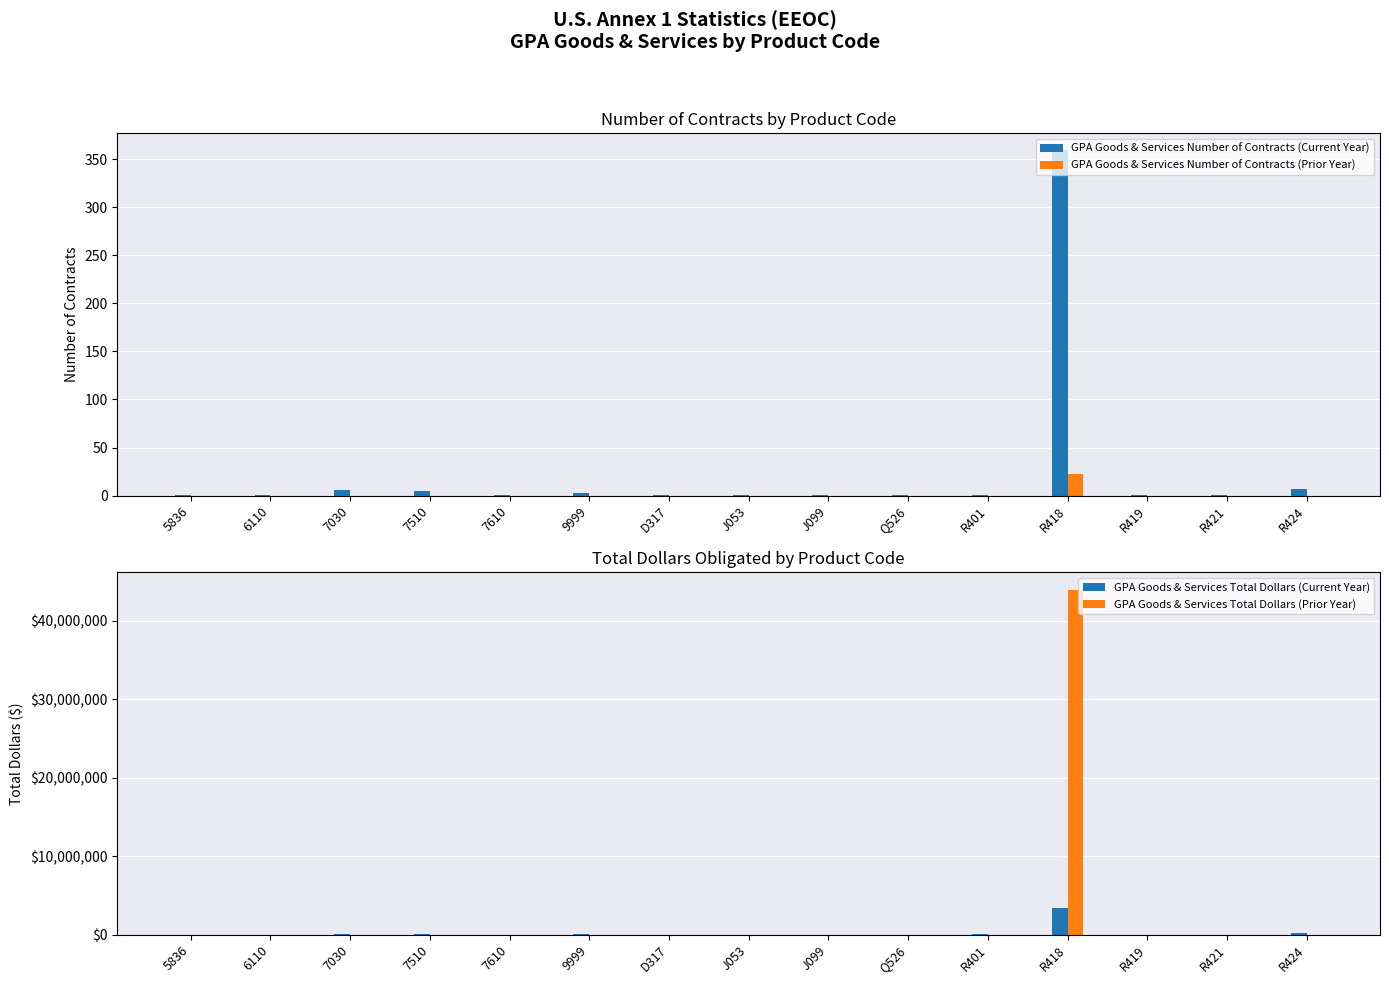

What is the total value across all series at D317?

5401.0